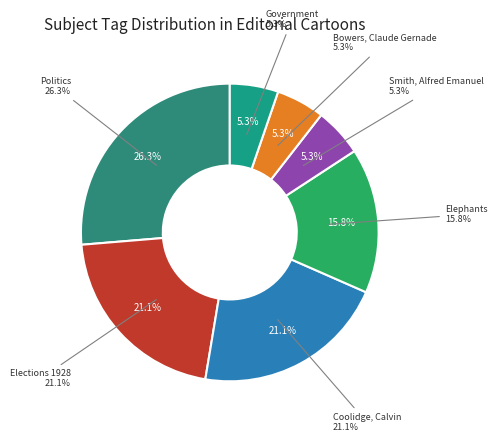

What is the change in value from Politics to Coolidge, Calvin?

-1